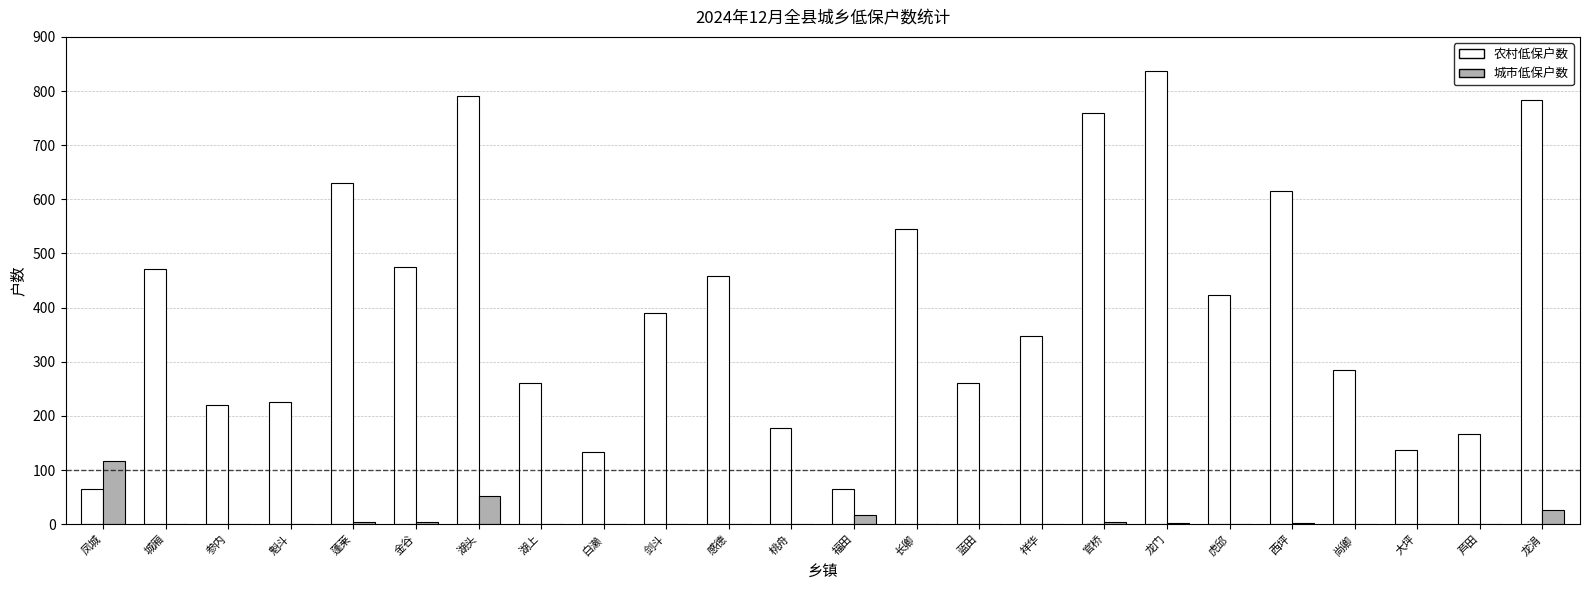

The 农村低保户数 series shows 288 at 长卿. True or false?

False